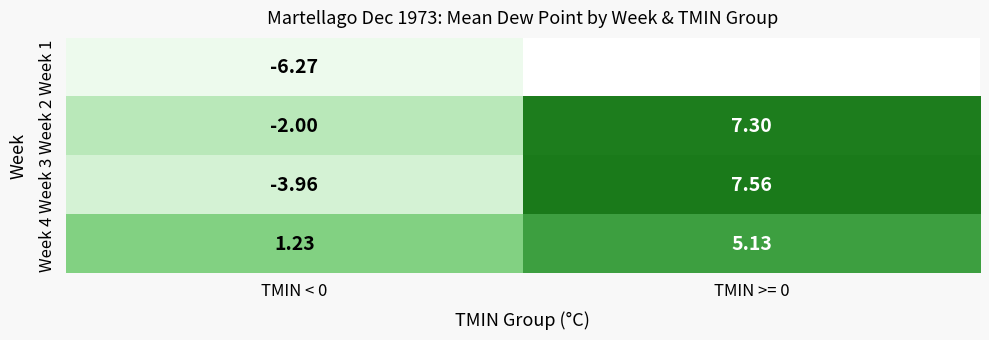

True or false: Week 2 has a value of 7.3 at TMIN >= 0.

True